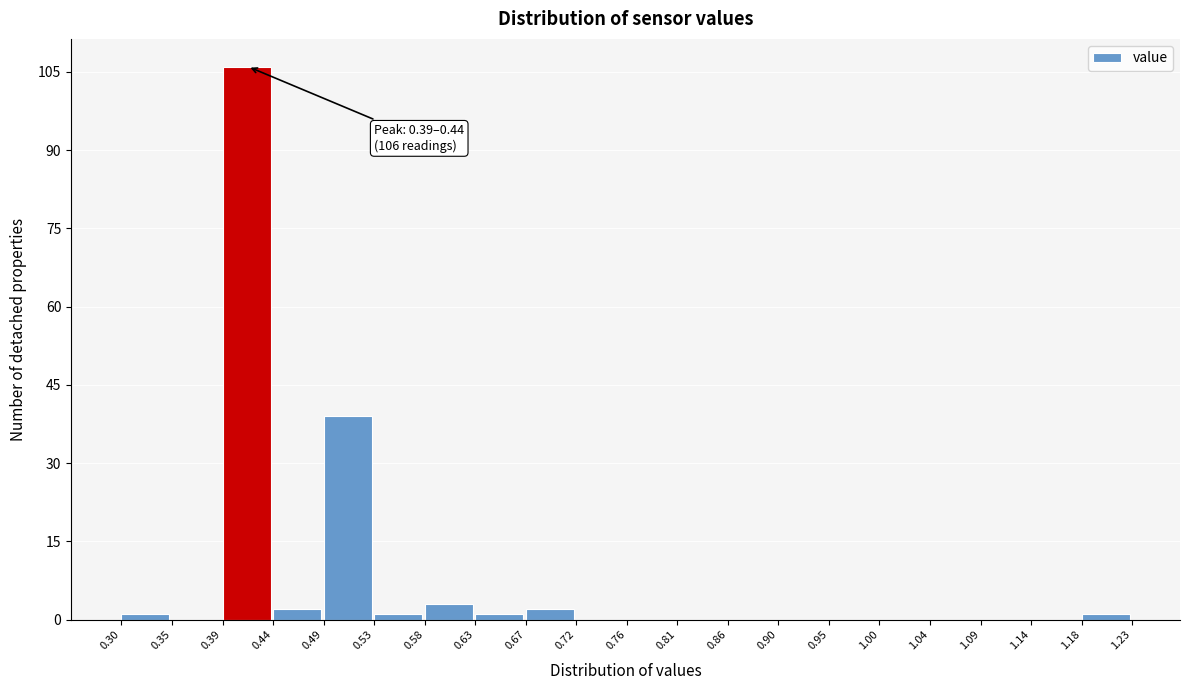

Which range on the x-axis has the tallest bar?

0.39 to 0.44